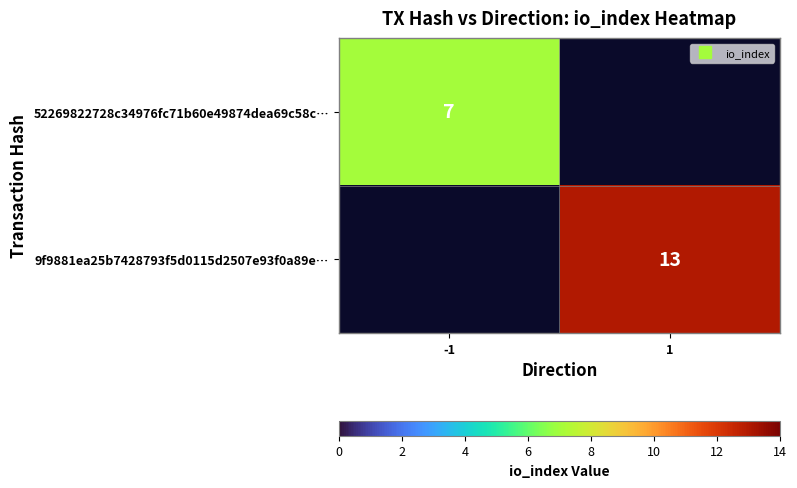

Rank the series by their average value, from lowest to highest.

52269822728c34976fc71b60e49874dea69c58c…, 9f9881ea25b7428793f5d0115d2507e93f0a89e…